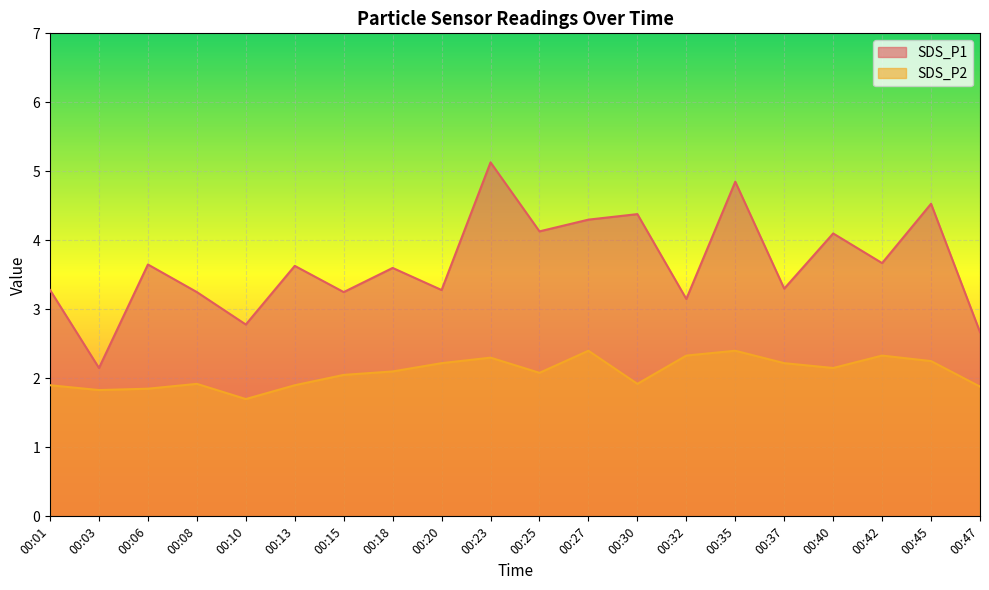

At how many categories does at least one series exceed 4?

7